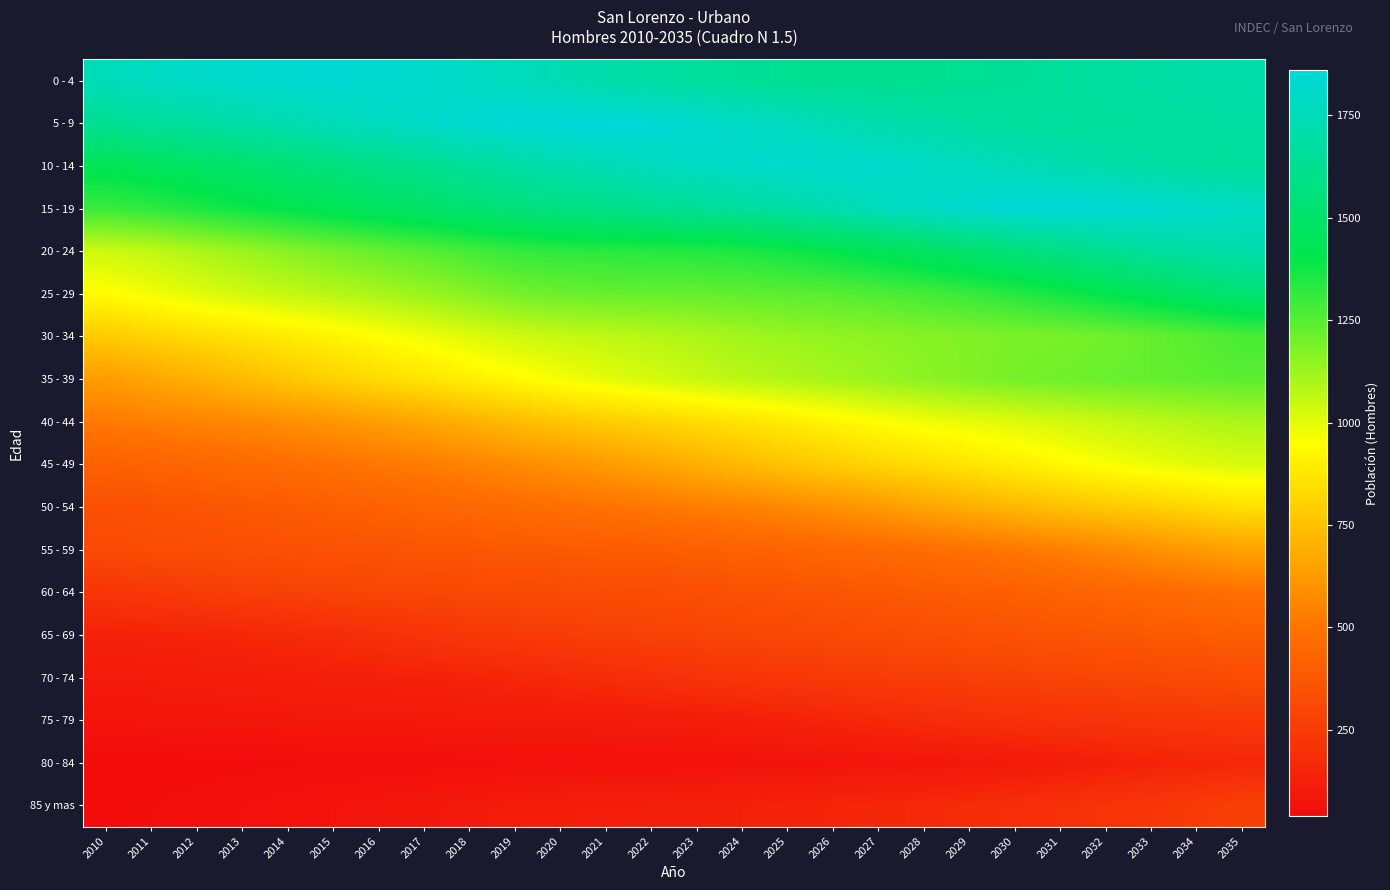

Between 2022 and 2011, which is larger?

2011